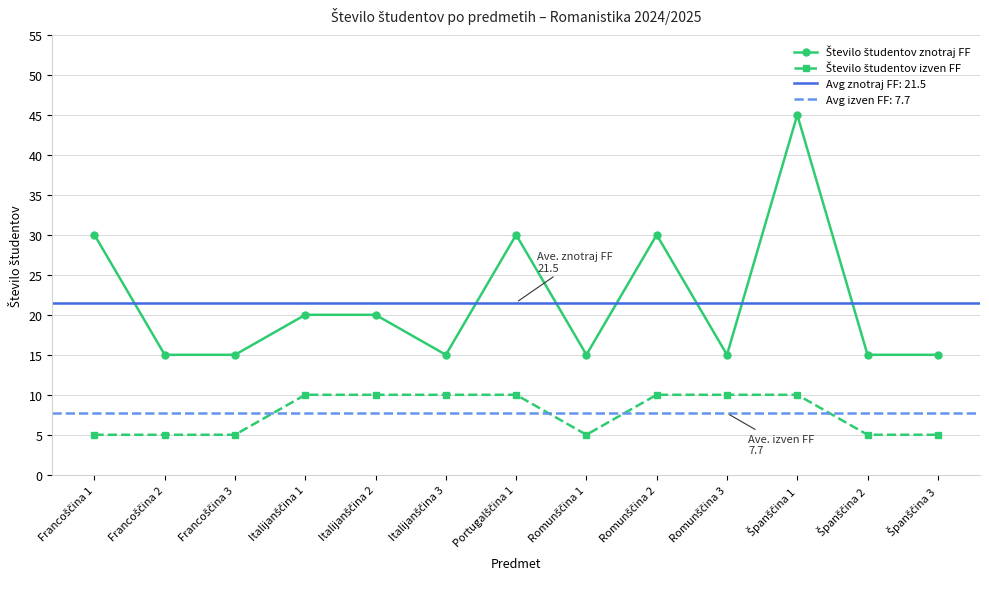

True or false: Število študentov izven FF and Število študentov znotraj FF intersect in this chart.

False